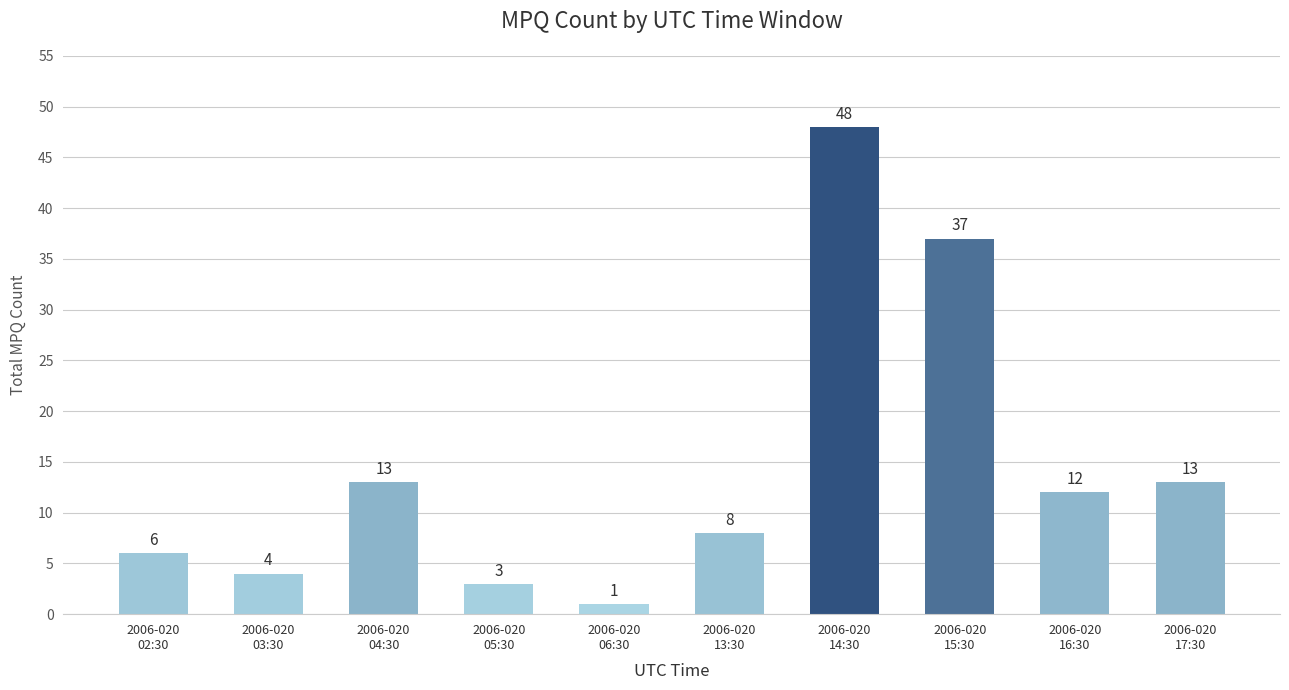

Which has a higher value, 2006-020
15:30 or 2006-020
06:30?

2006-020
15:30